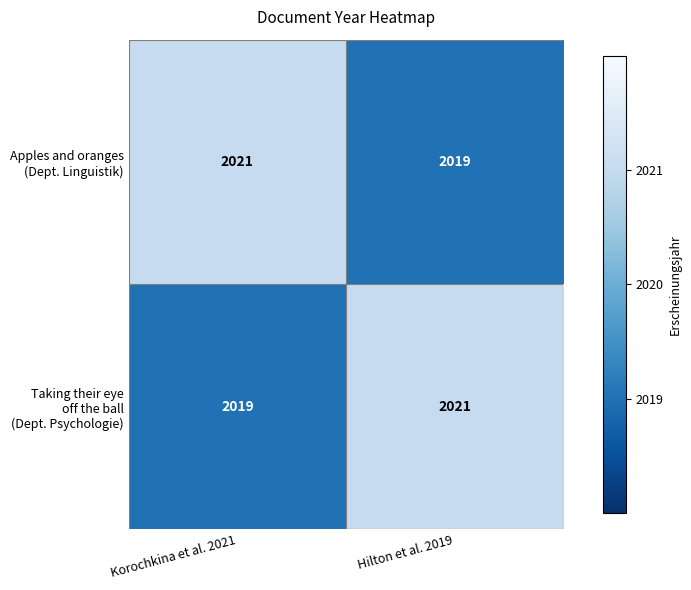

What is the maximum value shown in the chart?

2021